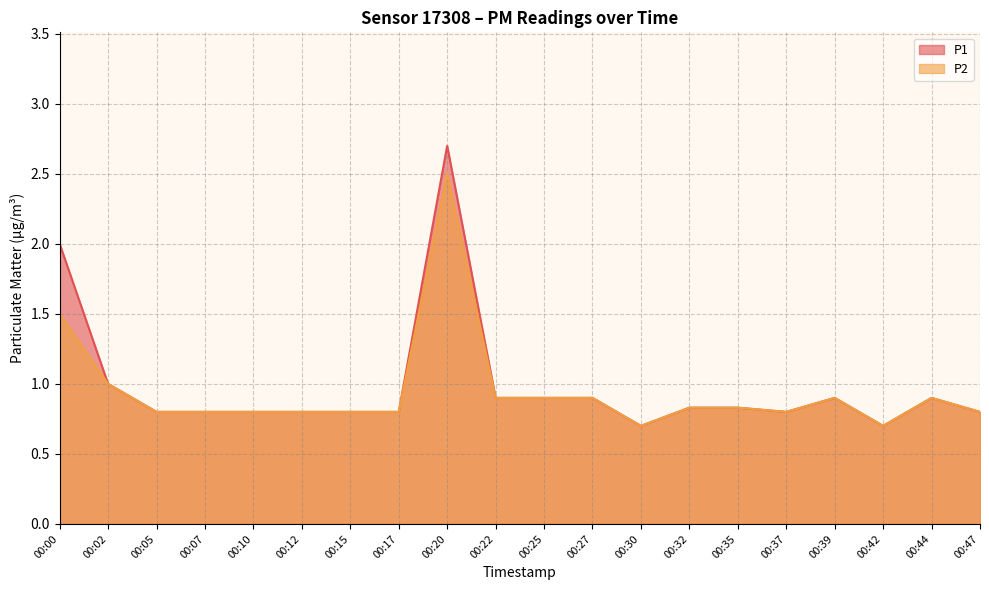

What is the total value across all series at 00:47?

1.6